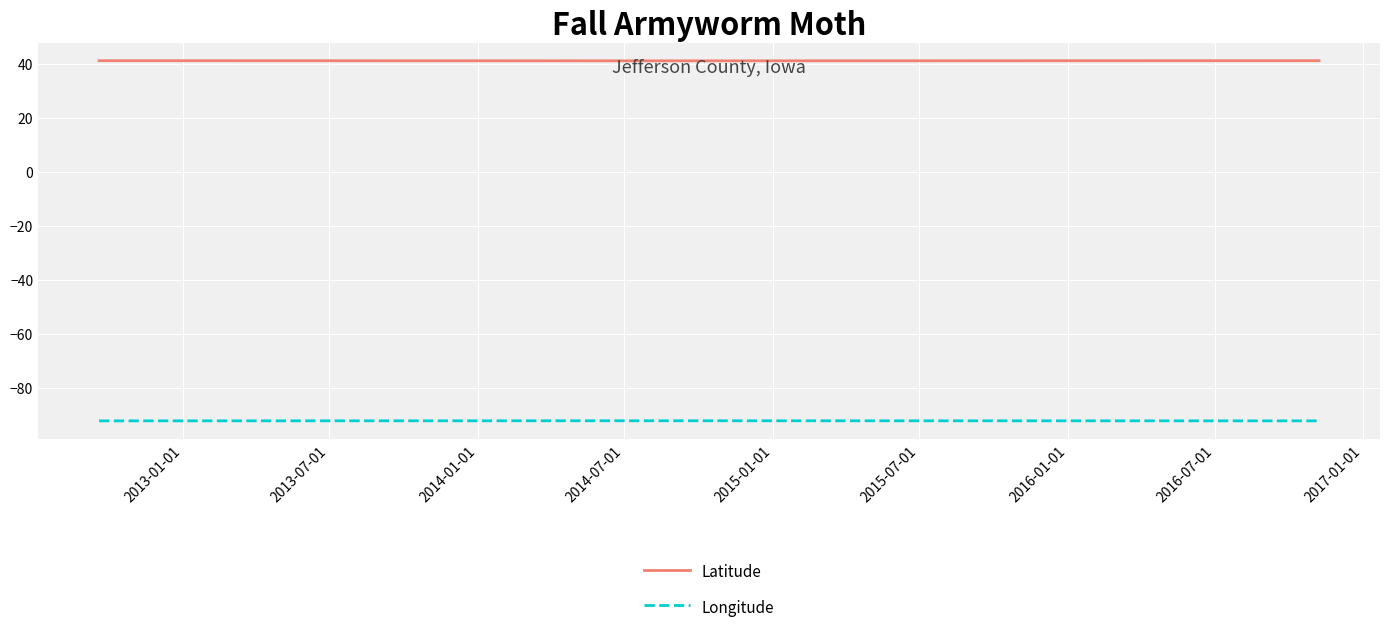

What is the label of the 3rd point from the left?

2014-01-01